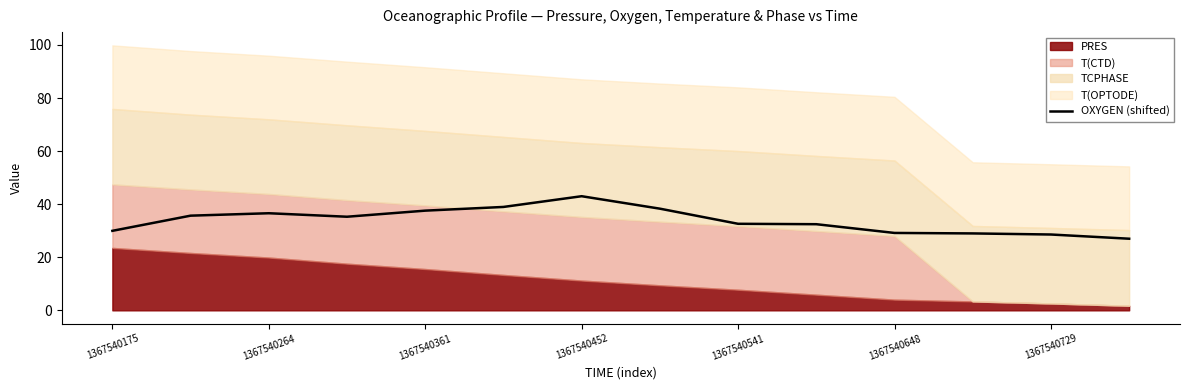

Is it true that OXYGEN (shifted) equals 32.6 at 1367540541?

True